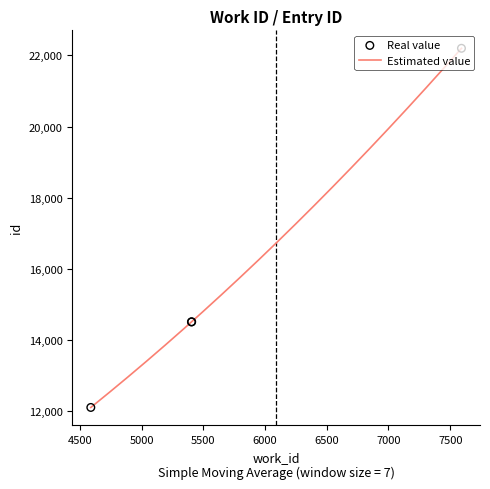

What is the ratio of the value at 5406 to the value at 5404?

1.0